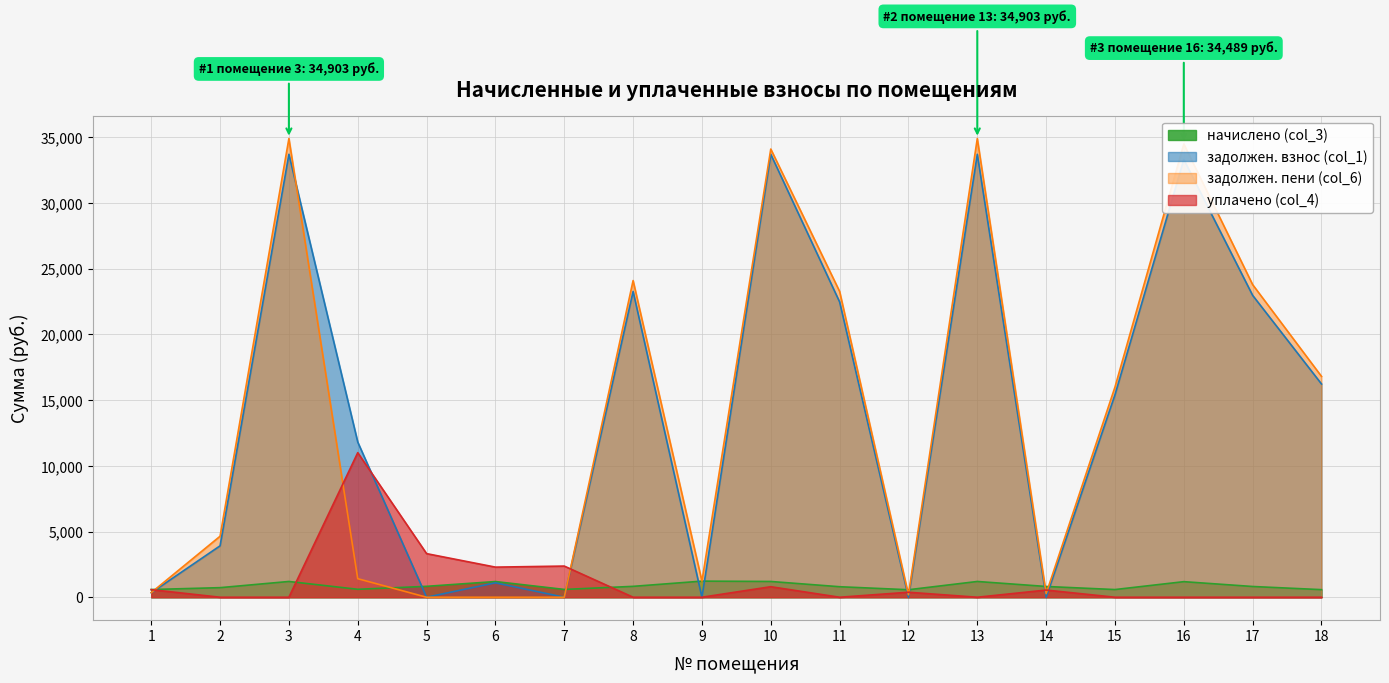

The задолжен. пени (col_6) series shows 58070.3 at 13. True or false?

False